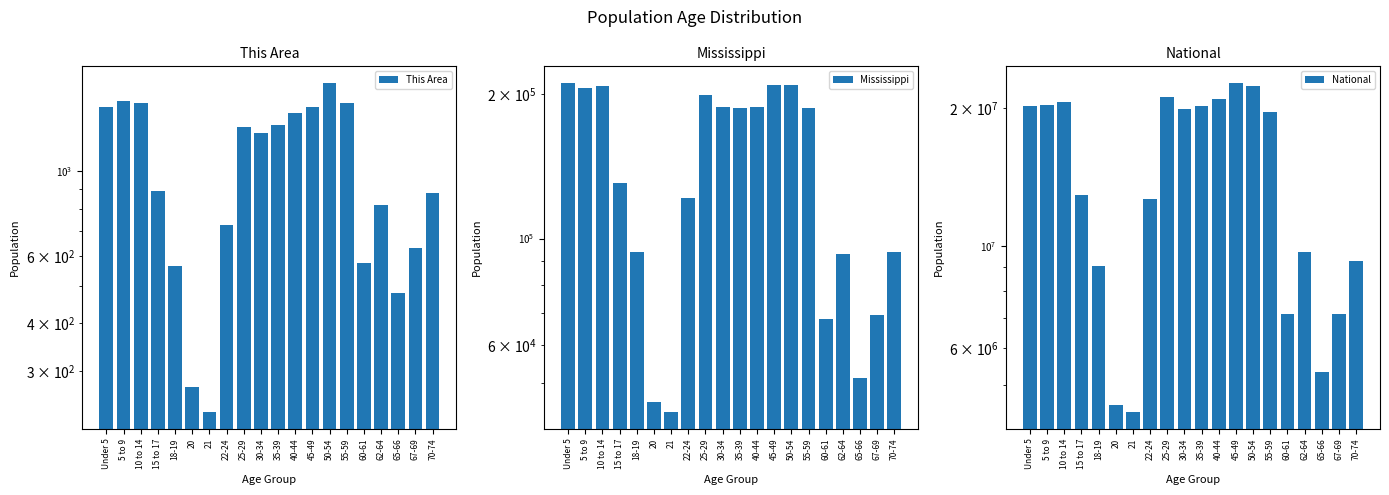

Which series has the widest spread of values?

National